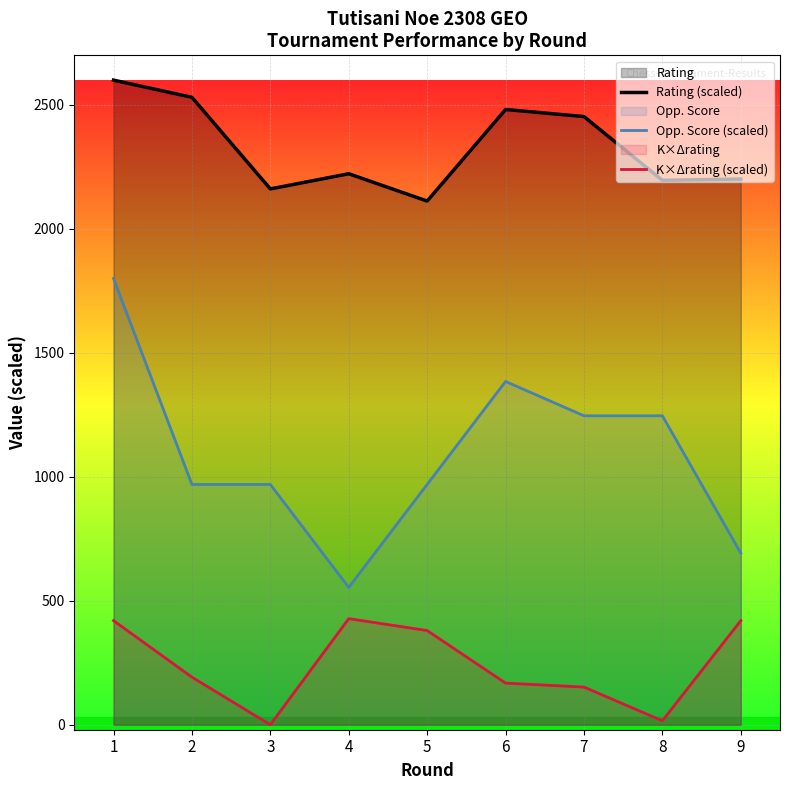

How many lines are shown in the chart?

3